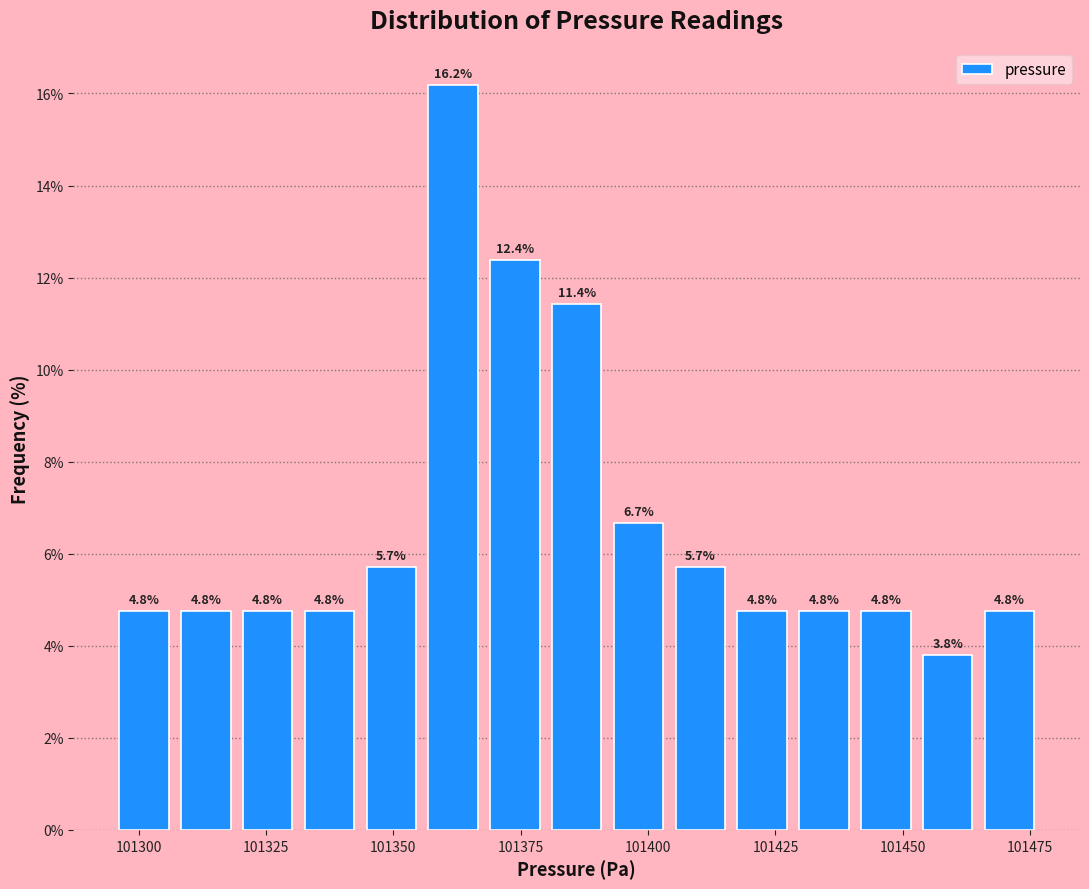

Around what value on the x-axis is the tallest bar? Give the approximate position of its centre, as read against the axis.

101360